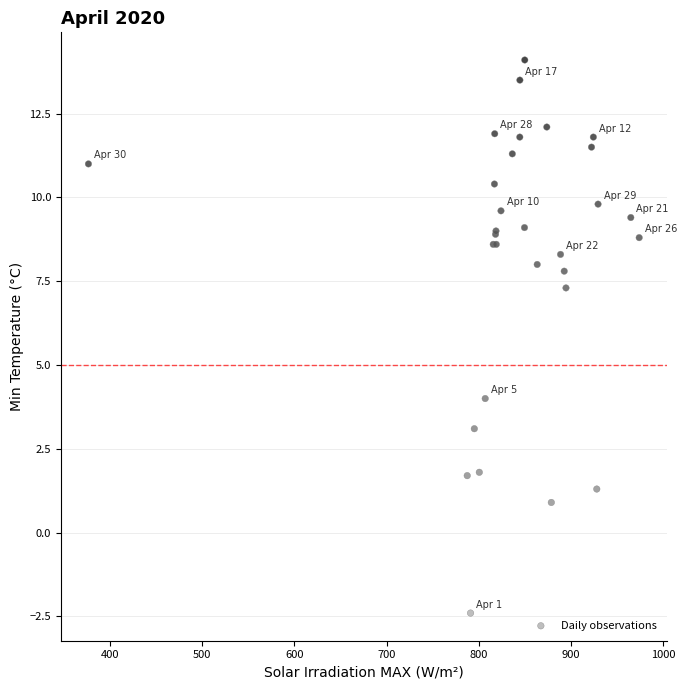

What Y value in the scatter plot is closest to 5?

4.0